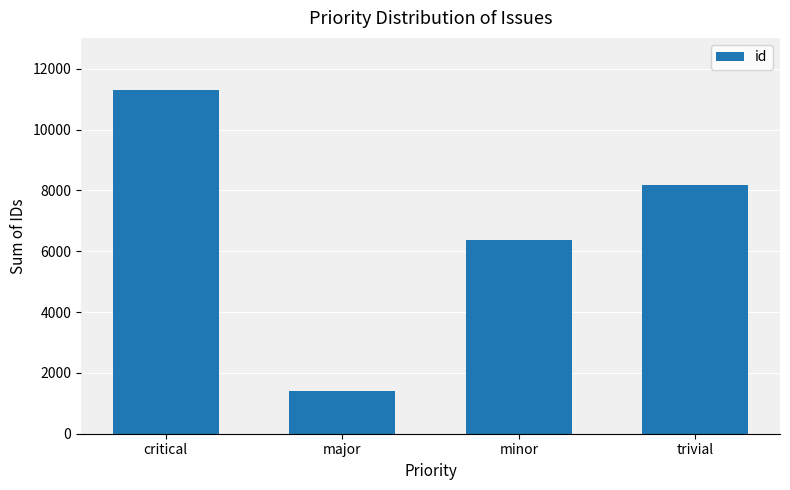

Reading right to left, list all the values displayed in this chart.

trivial=8164	minor=6368	major=1419	critical=11316